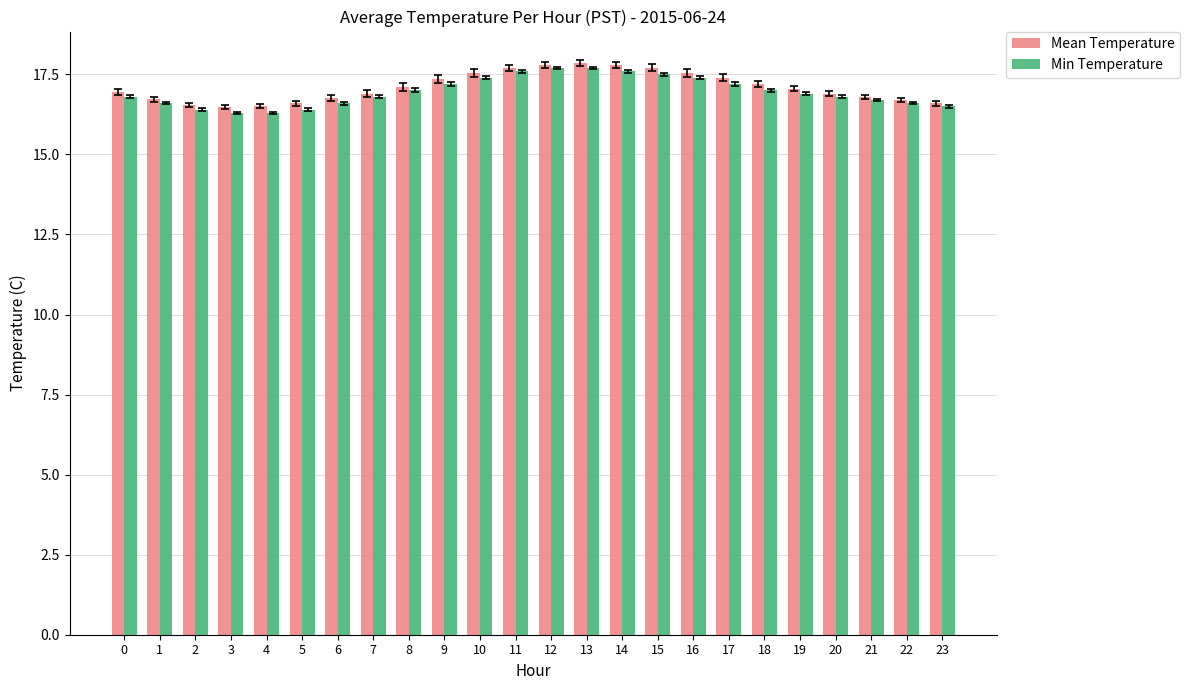

What is the greatest value displayed?

17.9